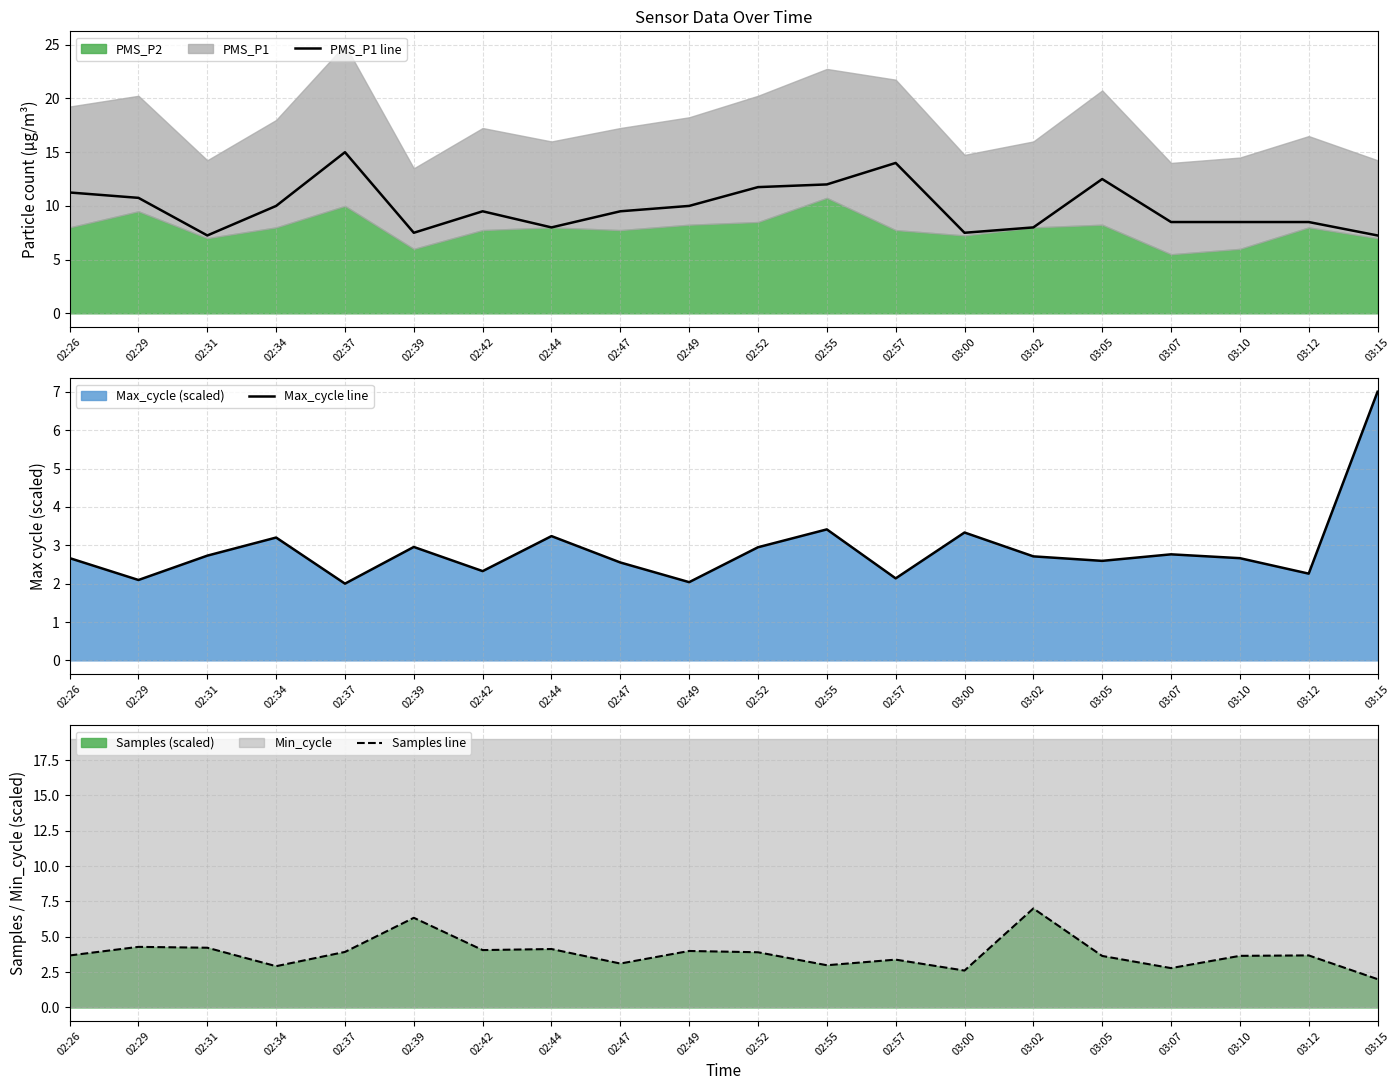

How many lines are shown in the chart?

3